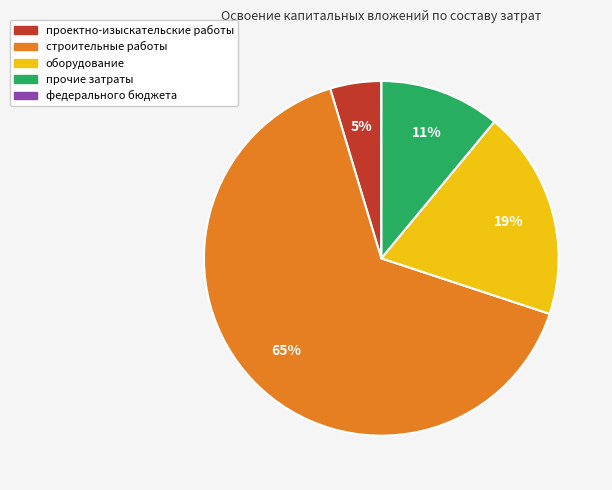

To the nearest percent, what is the difference between the проектно-изыскательские работы and прочие затраты slice percentages?

6%